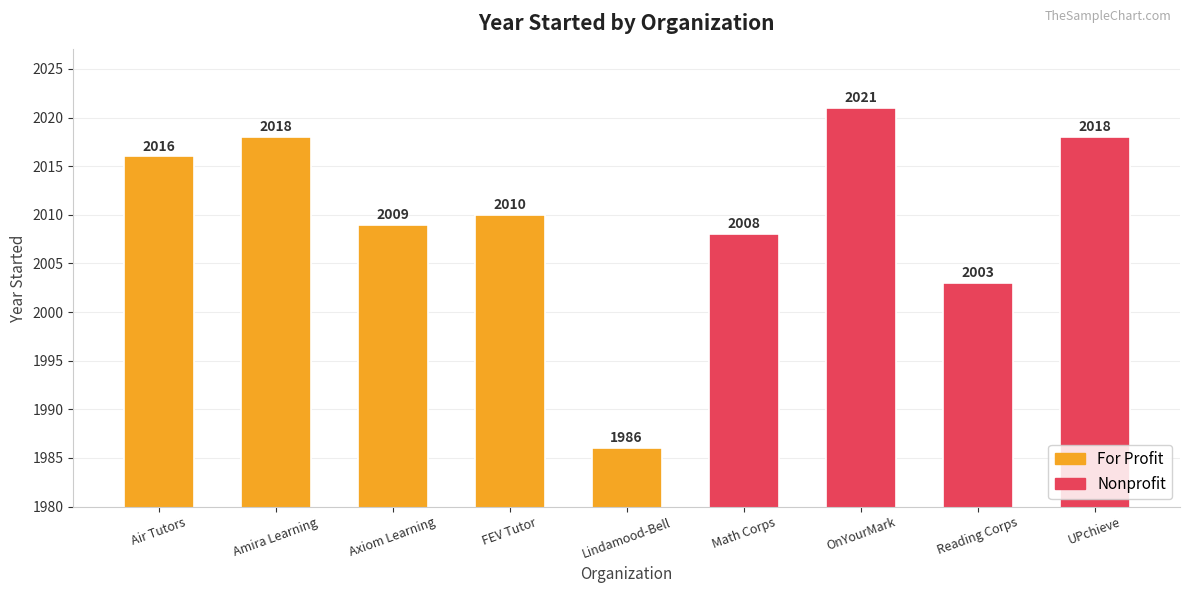

At which category does the chart reach its peak across all series?

OnYourMark